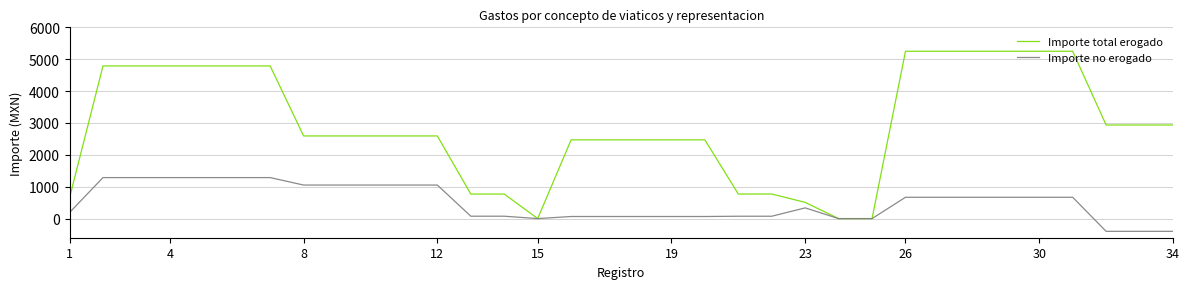

List the series in order of their peak value, highest first.

Importe total erogado, Importe no erogado